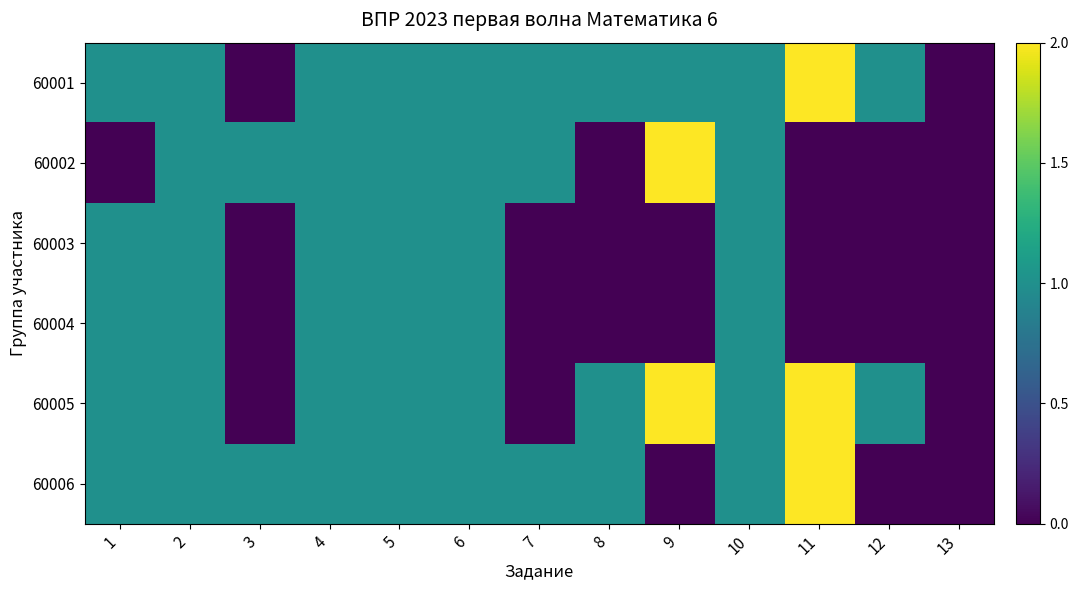

How many categories are shown in the chart?

13